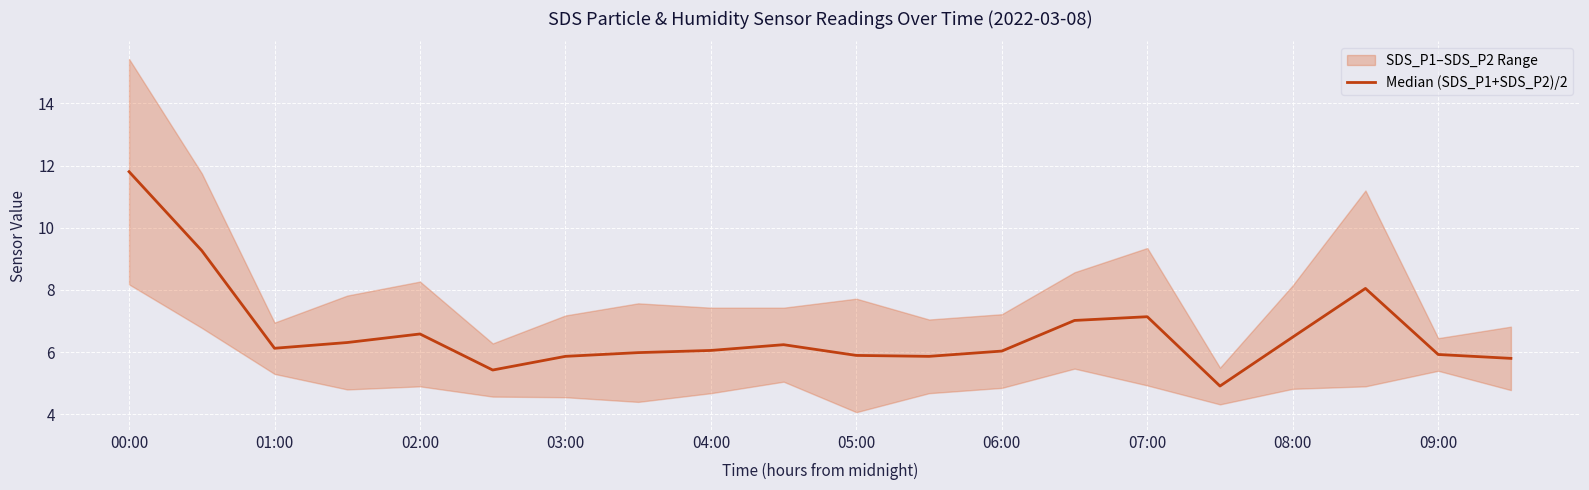

How many lines are shown in the chart?

1